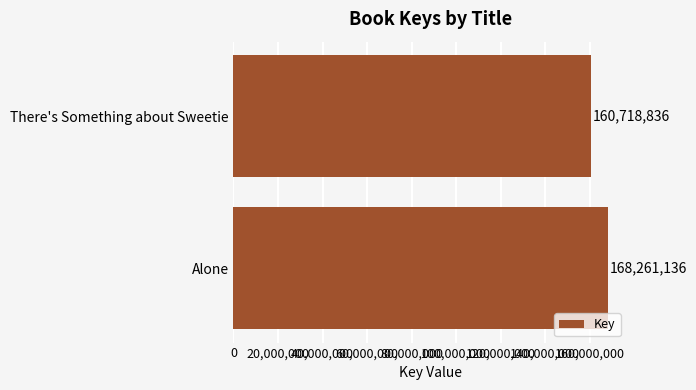

Does the chart contain any negative values?

No